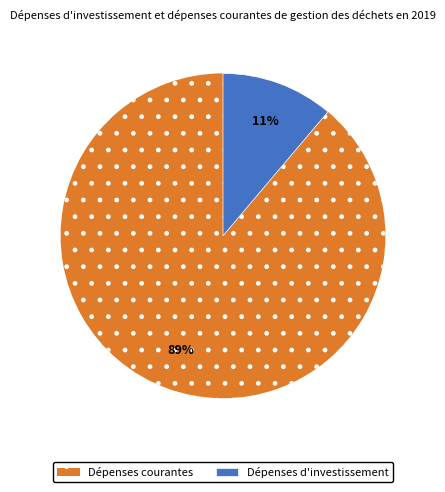

To the nearest percent, what is the difference between the largest and smallest slice percentages?

78%